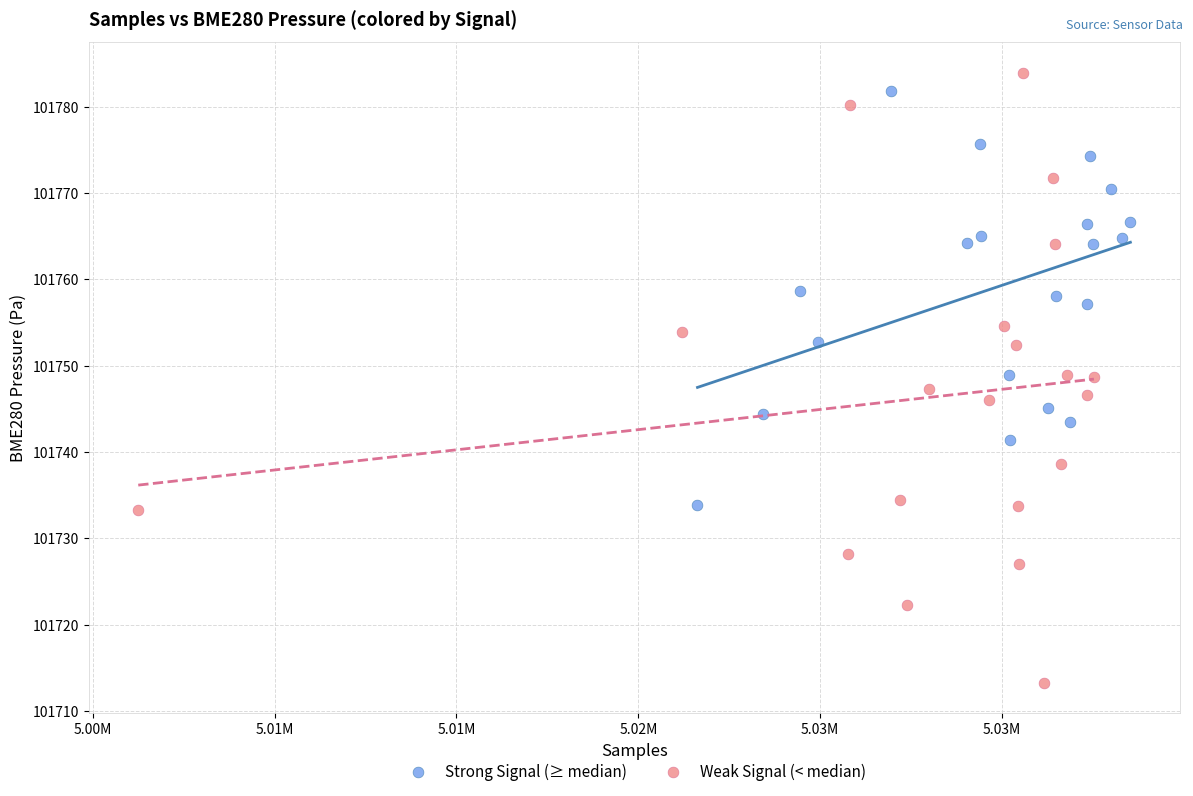

Which series has the largest Y range (max minus min)?

Weak Signal (< median)